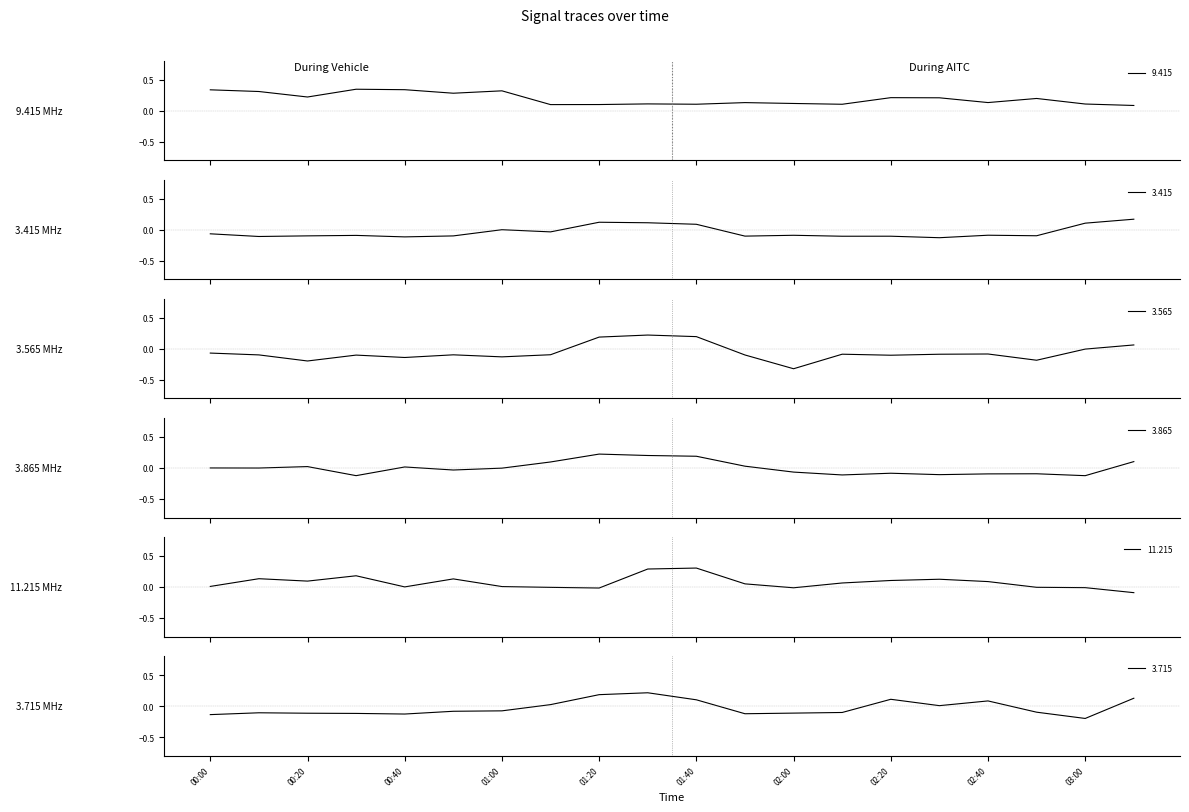

The value of 9.415 at 01:30 is 0.1. True or false?

True